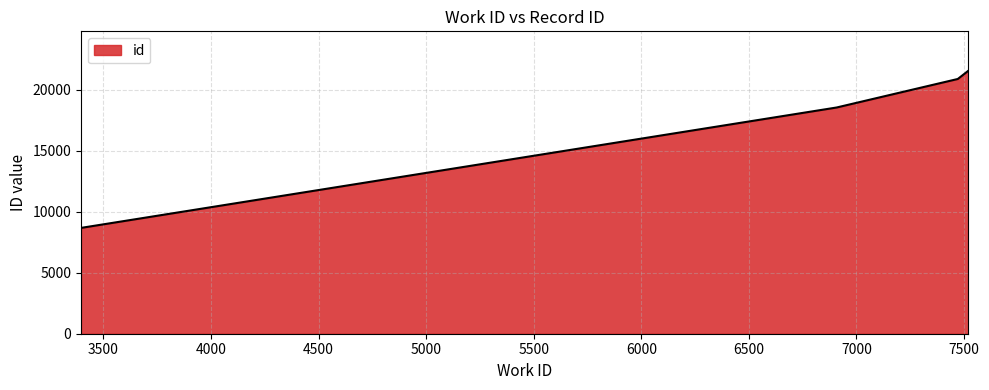

What is the difference between the maximum and minimum values?

12892